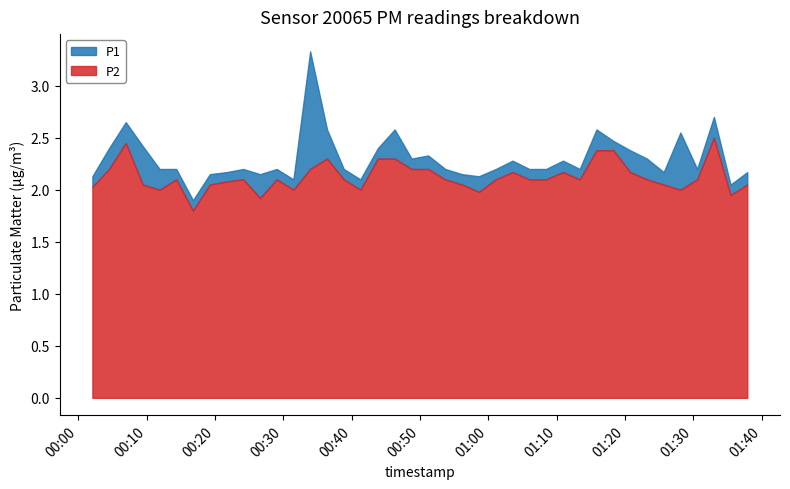

What is the average value of the P1 series?

2.3